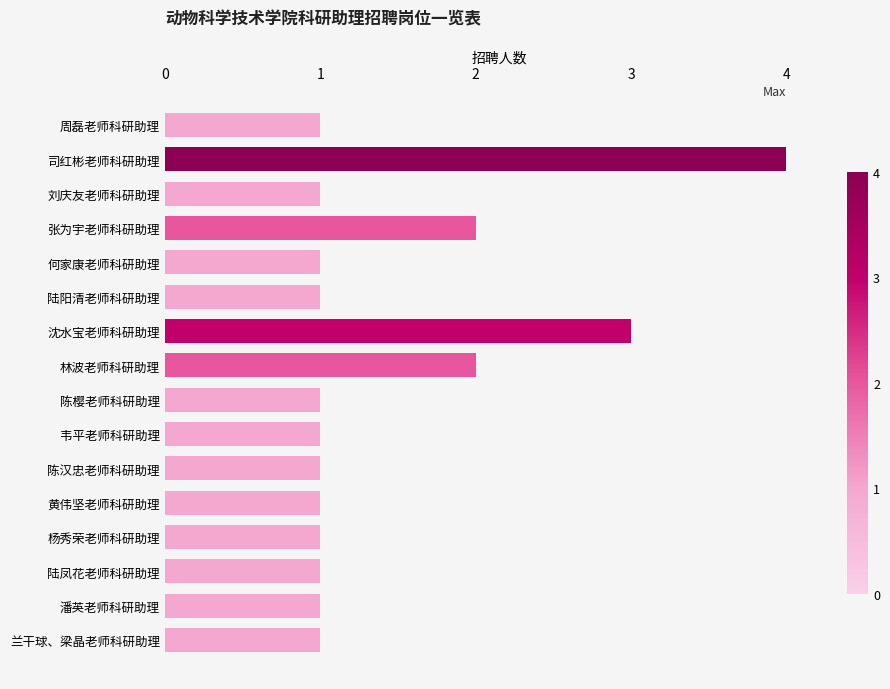

What is the smallest value displayed?

1